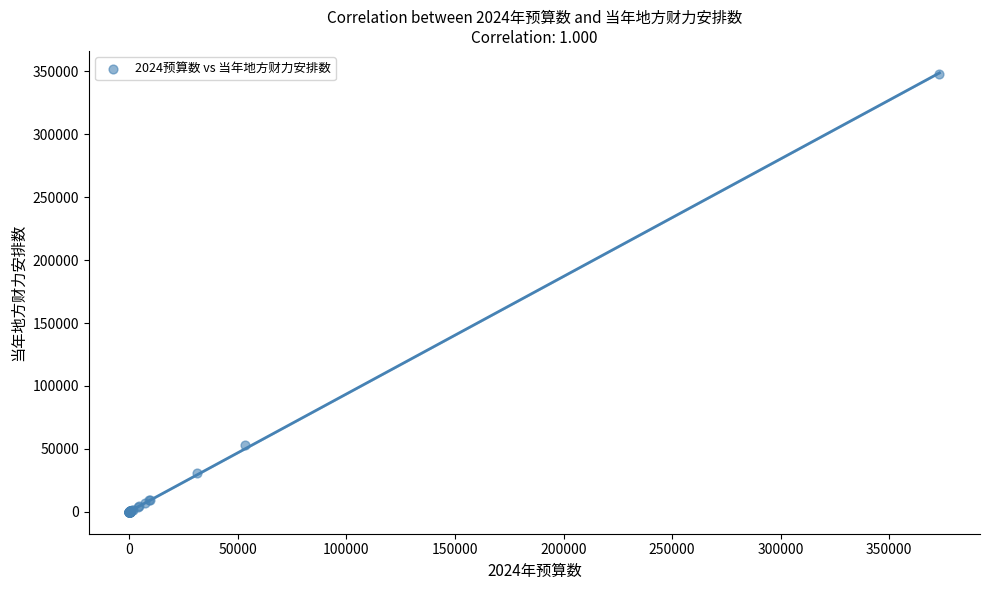

What Y value in the scatter plot is closest to 174083?

53267